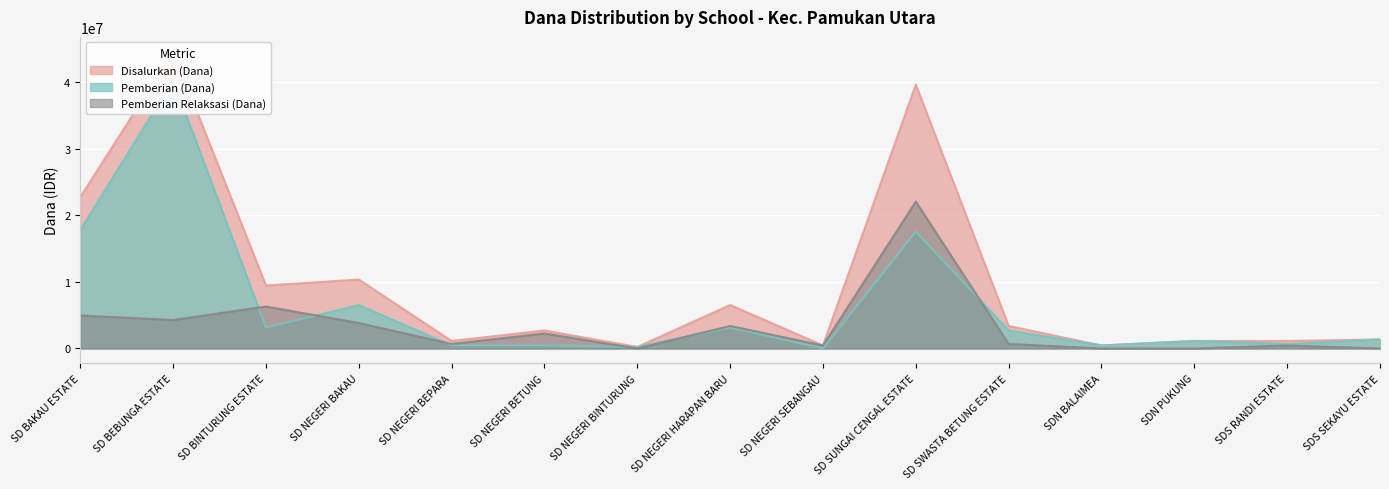

What is the label of the 2nd point from the left?

SD BEBUNGA ESTATE